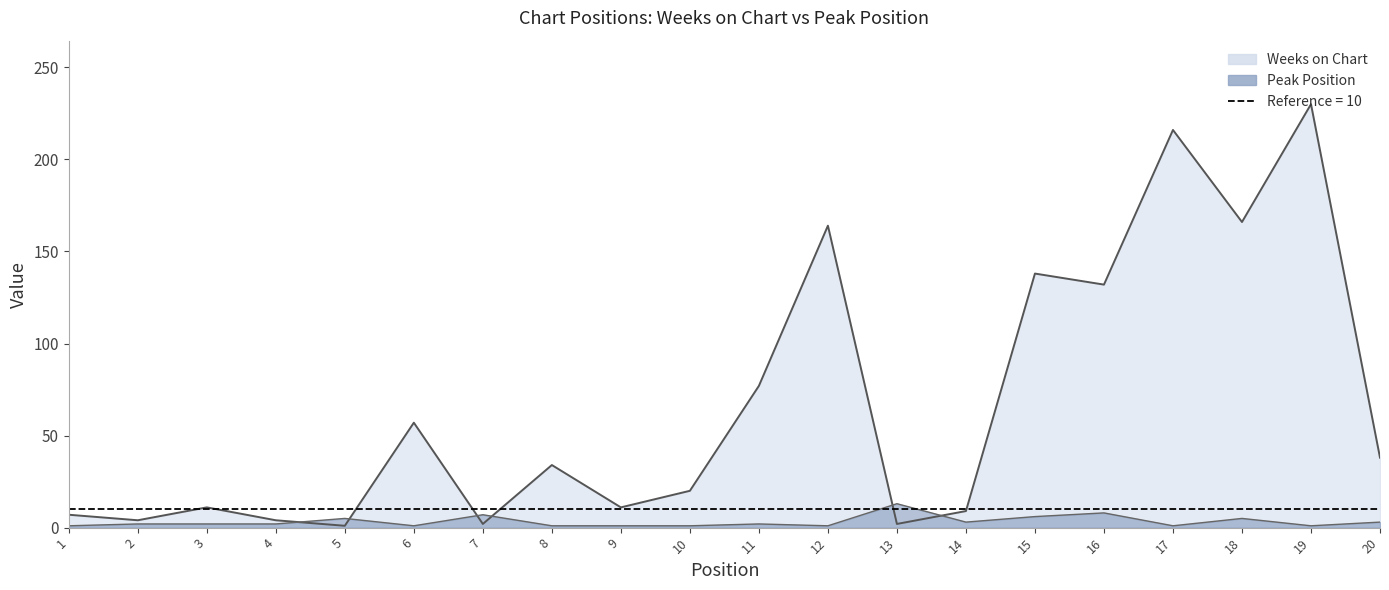

Rank the series by their average value, from highest to lowest.

Weeks on Chart, Peak Position